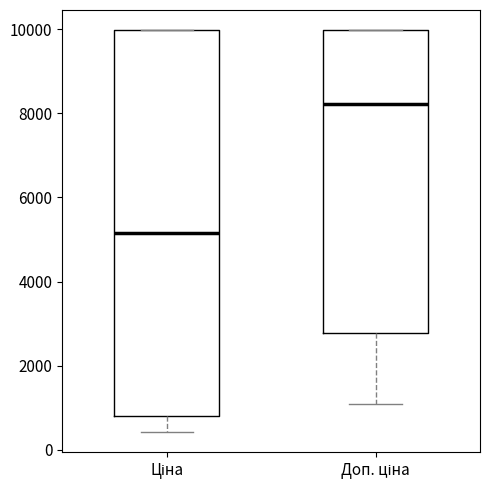

Which box is the tallest, from its lower edge to its upper edge?

Ціна